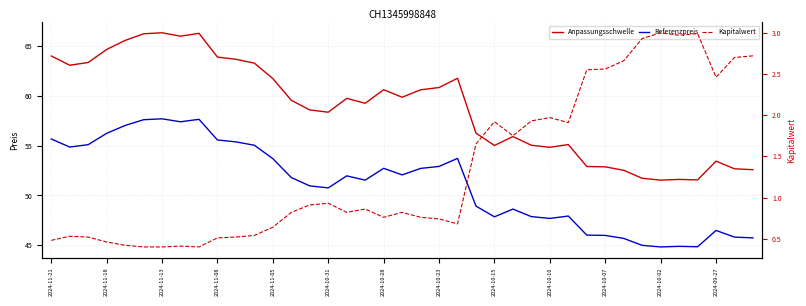

What is the label of the 35th point from the right?

2024-11-05